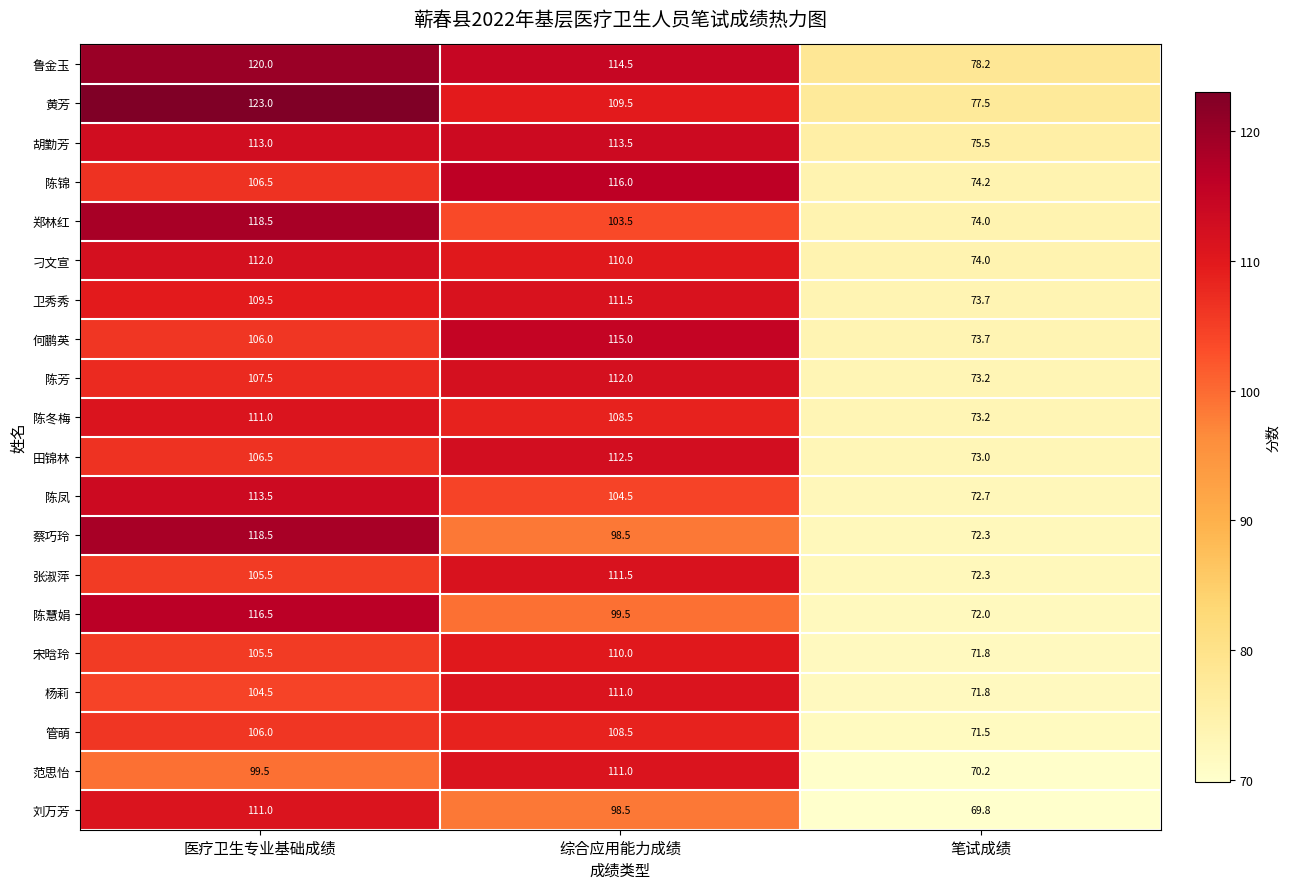

How many data points in 田锦林 are above 106?

2